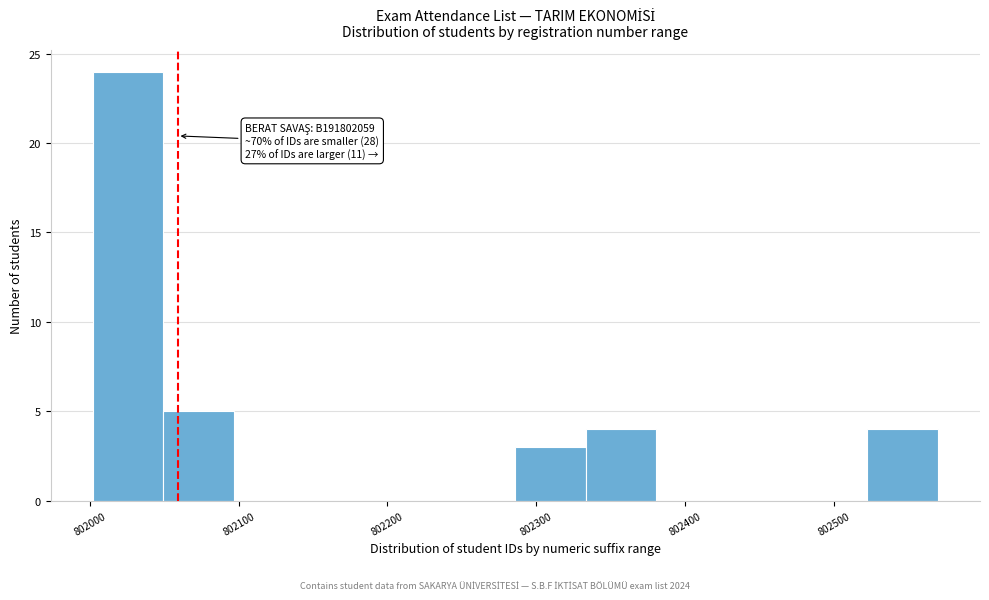

Which range on the x-axis has the tallest bar?

802000 to 802050